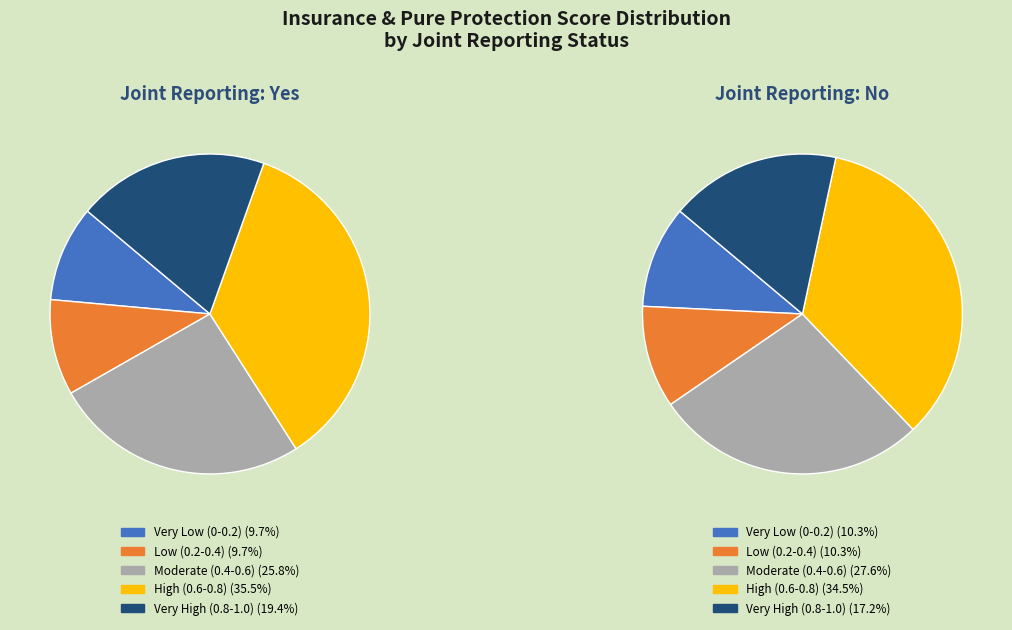

Does no account for over 50% of the chart?

No